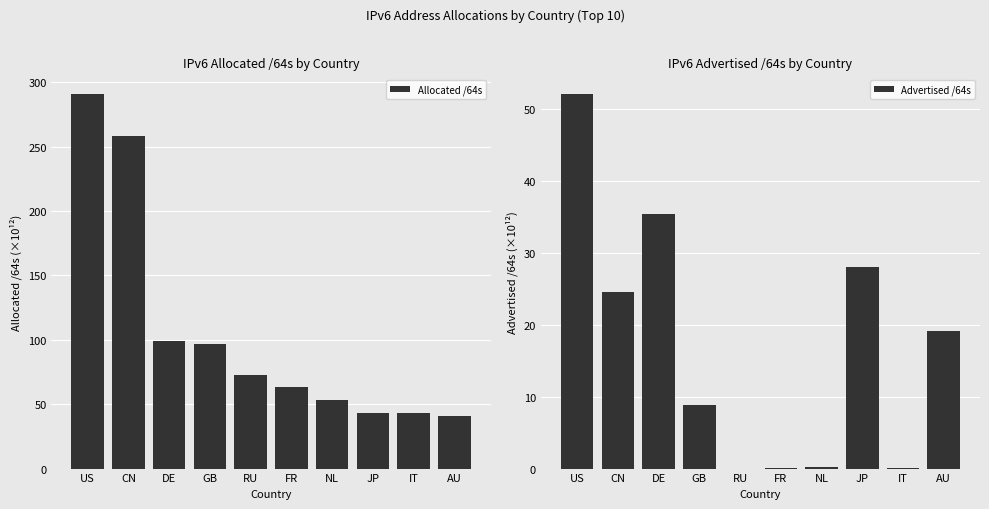

At which category does the chart reach its peak across all series?

US